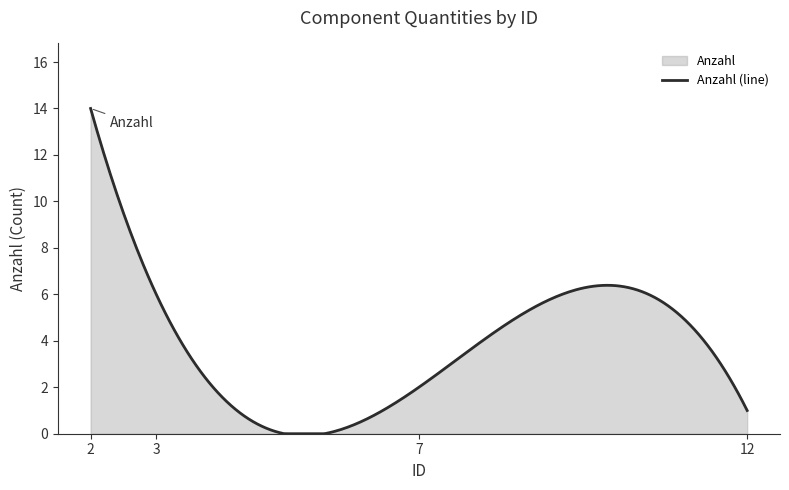

What is the value of the 2nd point from the left?

6